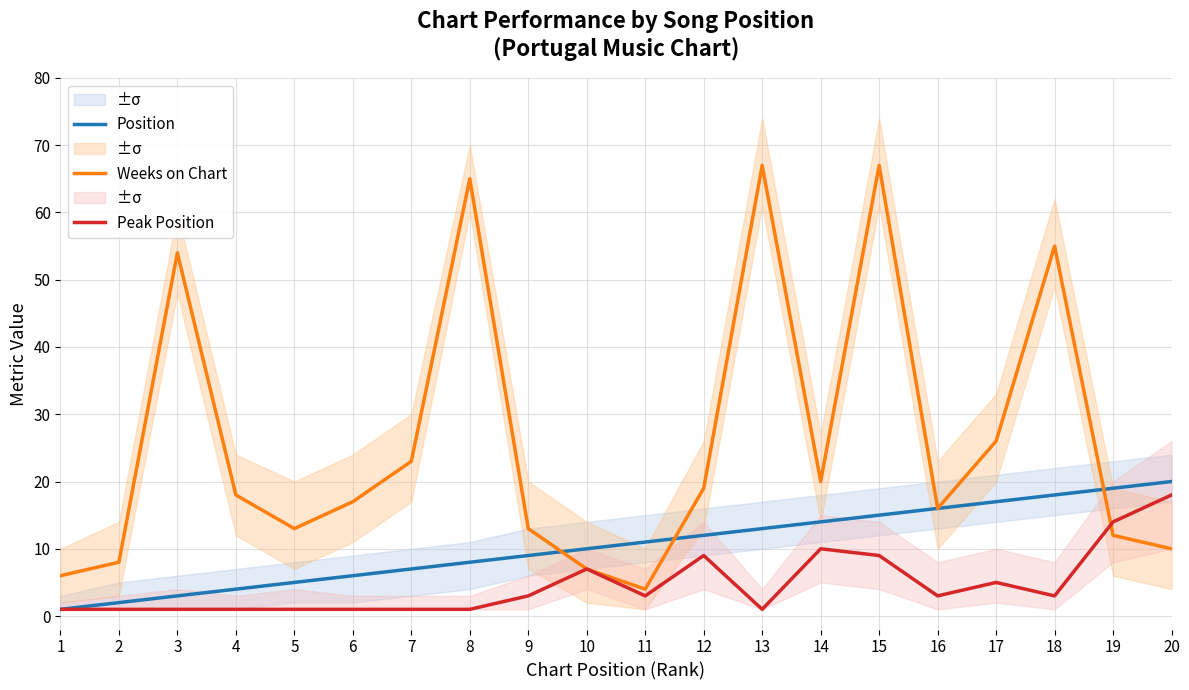

True or false: Position and Peak Position intersect in this chart.

False